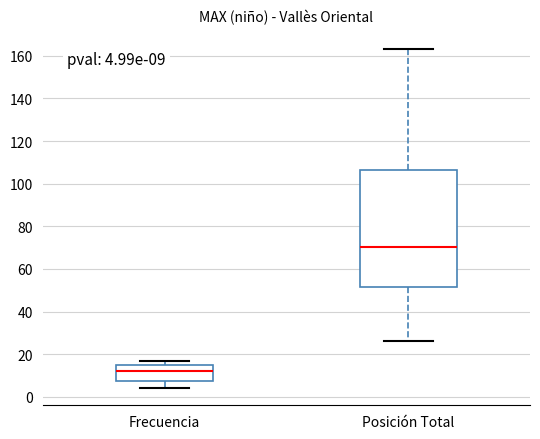

Which box's median line is the highest?

Posición Total